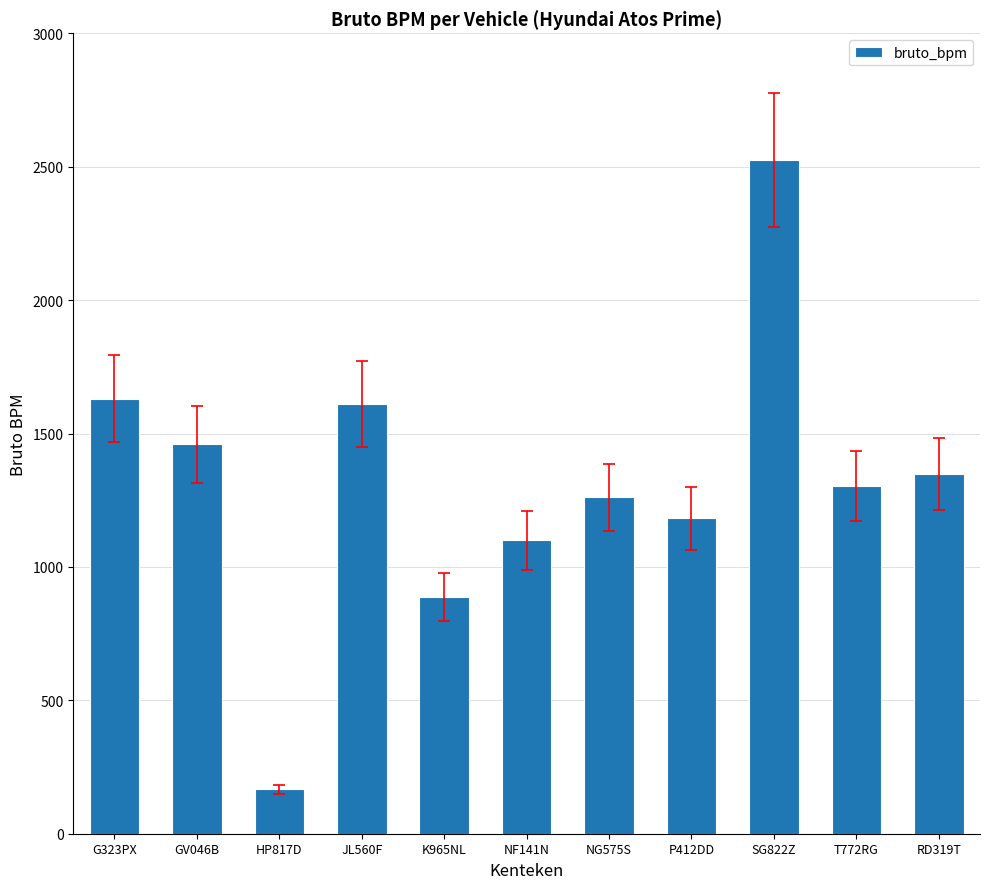

Between GV046B and RD319T, which is larger?

GV046B